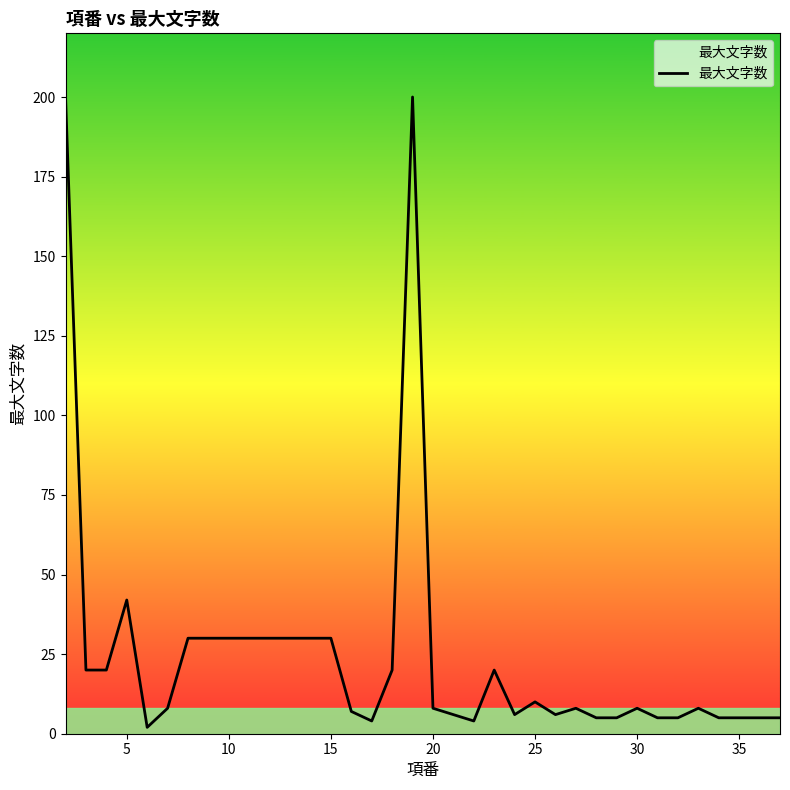

What is the maximum value shown in the chart?

200